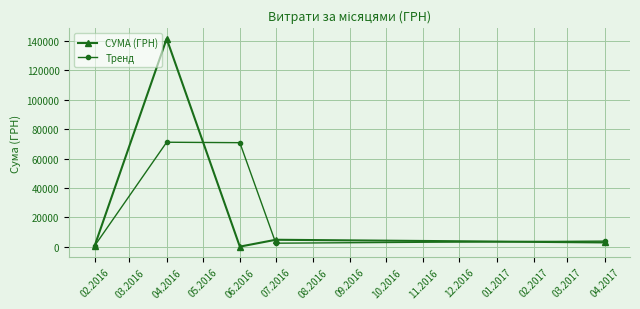

The Тренд series shows 737.3 at 02.2016. True or false?

True